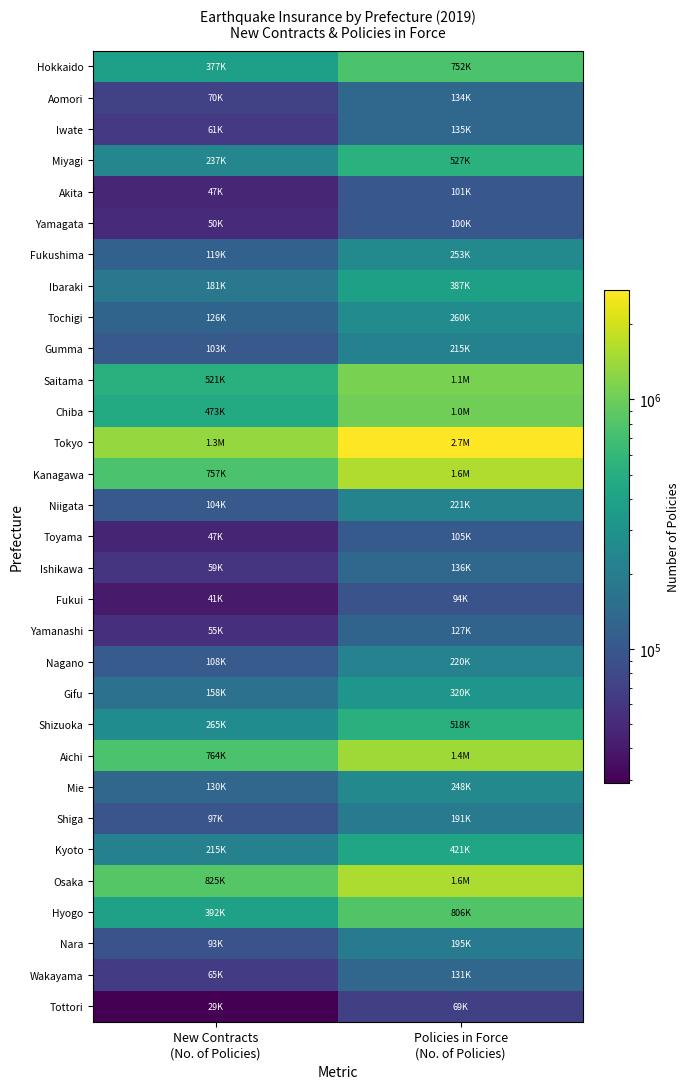

Rank the series at New Contracts (No. of Policies) from highest to lowest value.

Tokyo, Osaka, Aichi, Kanagawa, Saitama, Chiba, Hyogo, Hokkaido, Shizuoka, Miyagi, Kyoto, Ibaraki, Gifu, Mie, Tochigi, Fukushima, Nagano, Niigata, Gumma, Shiga, Nara, Aomori, Wakayama, Iwate, Ishikawa, Yamanashi, Yamagata, Akita, Toyama, Fukui, Tottori